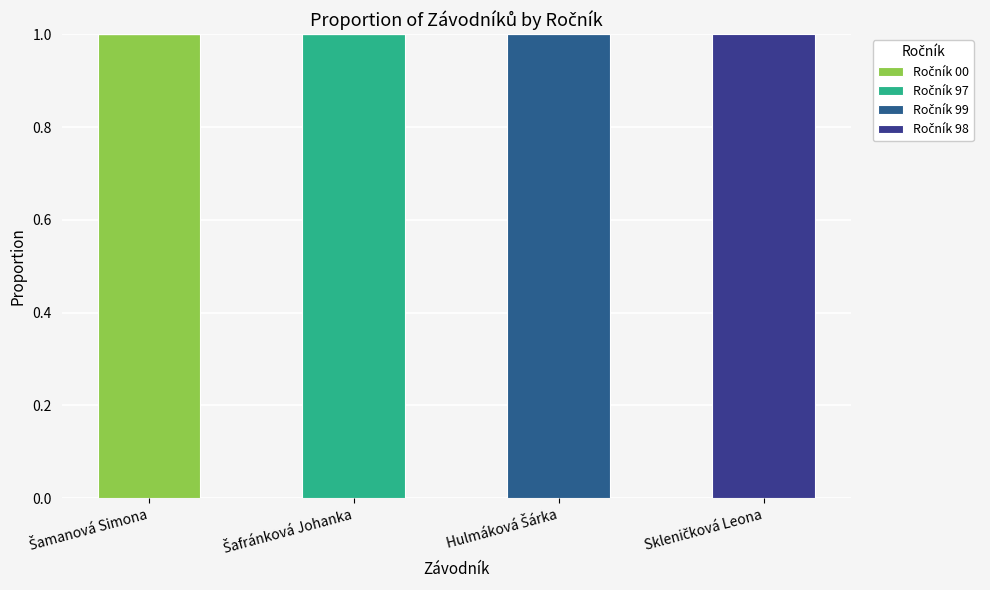

How many distinct data groups are displayed?

4